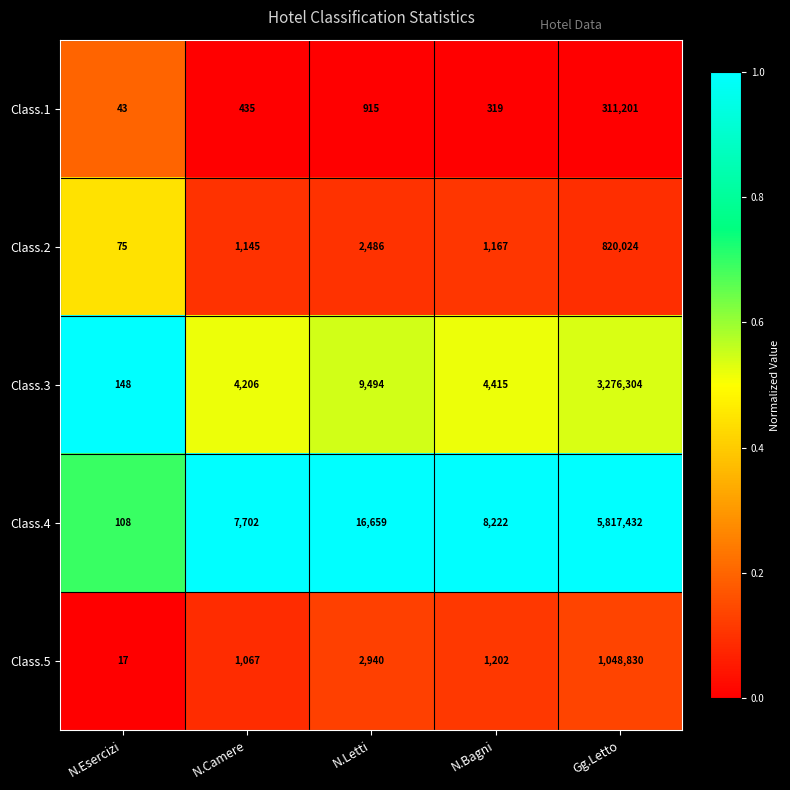

Which series changed the most between N.Esercizi and N.Camere?

Class.4